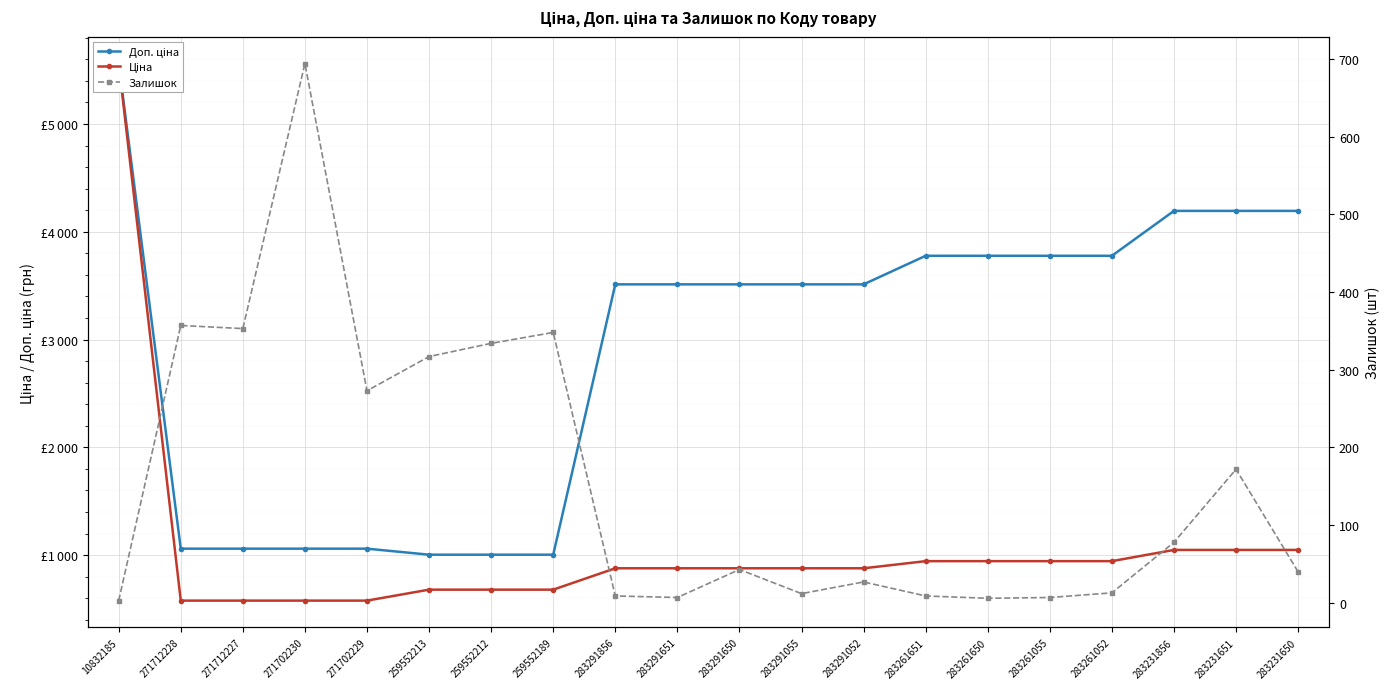

True or false: Ціна has a value of 8916.5 at 10832185.

False